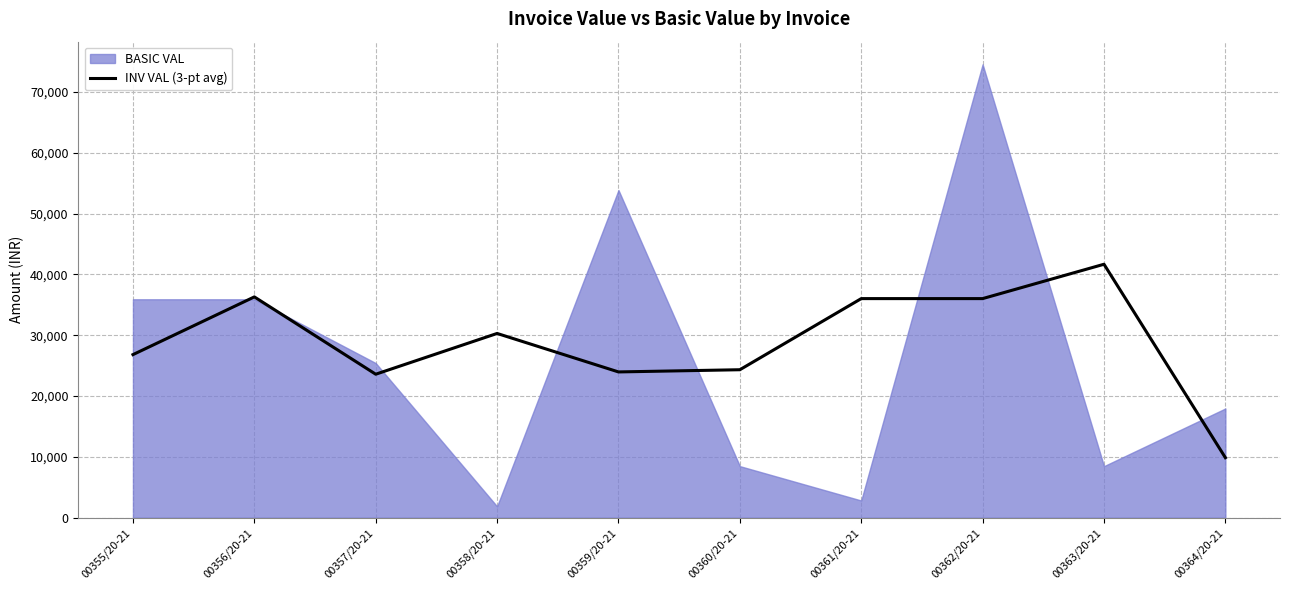

What is the label of the 8th point from the right?

00357/20-21